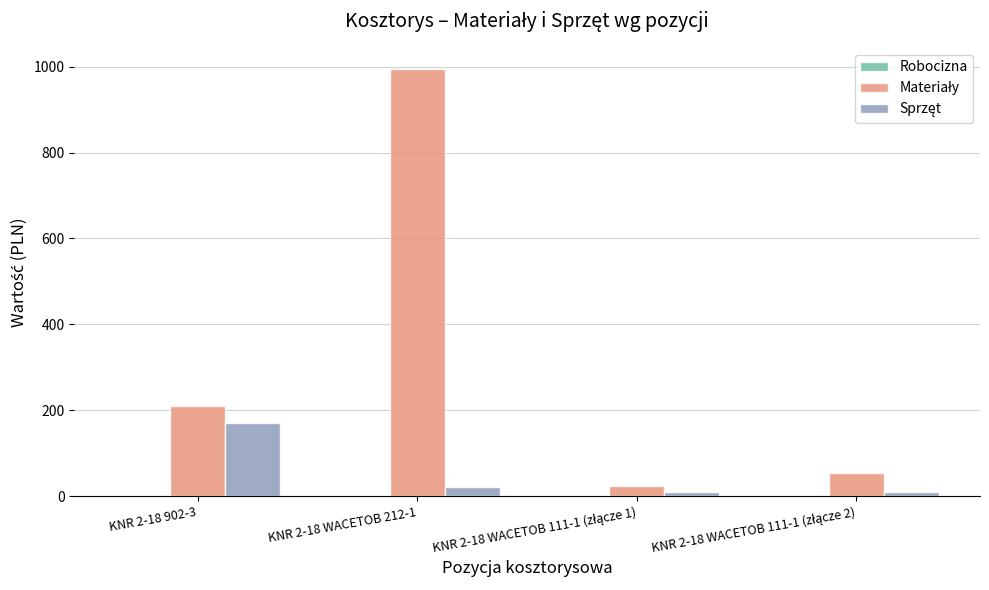

Does the chart contain any negative values?

No